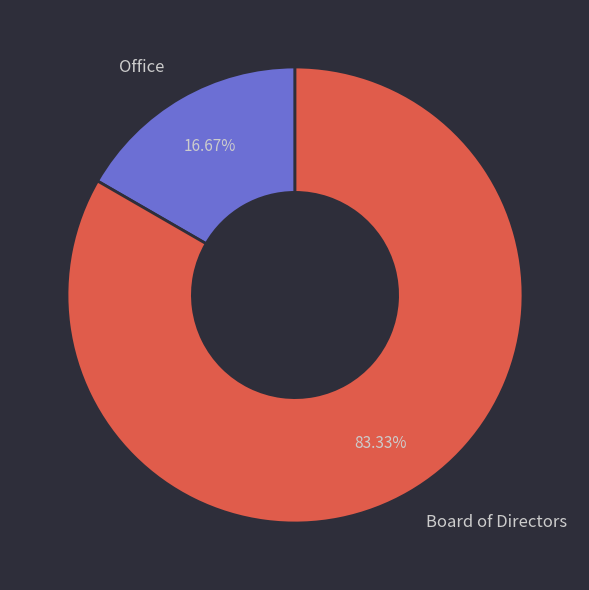

Which category has the smallest portion of the pie?

Office